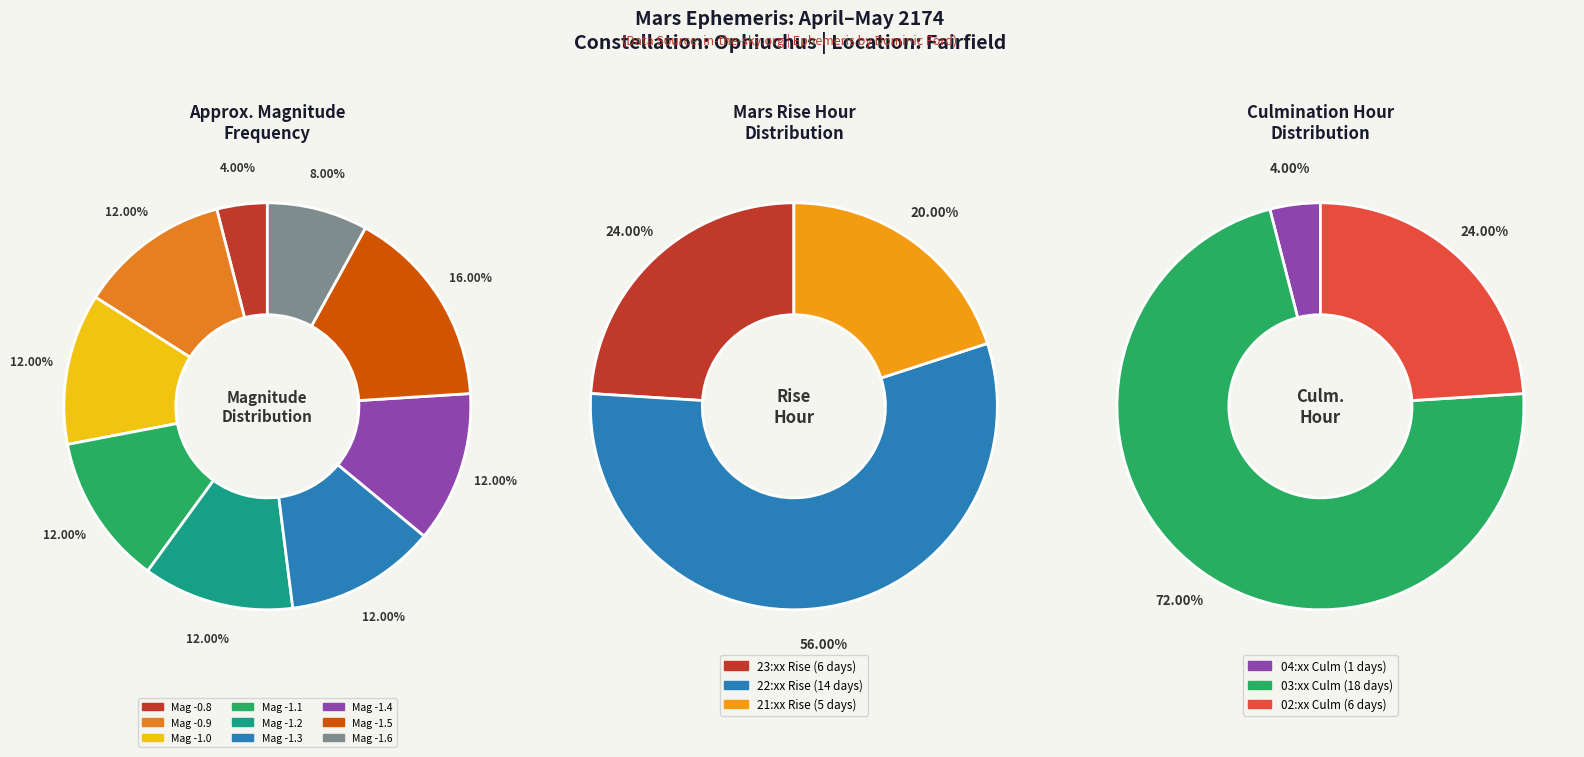

Do 16 and 24 together represent more than half of the pie?

No